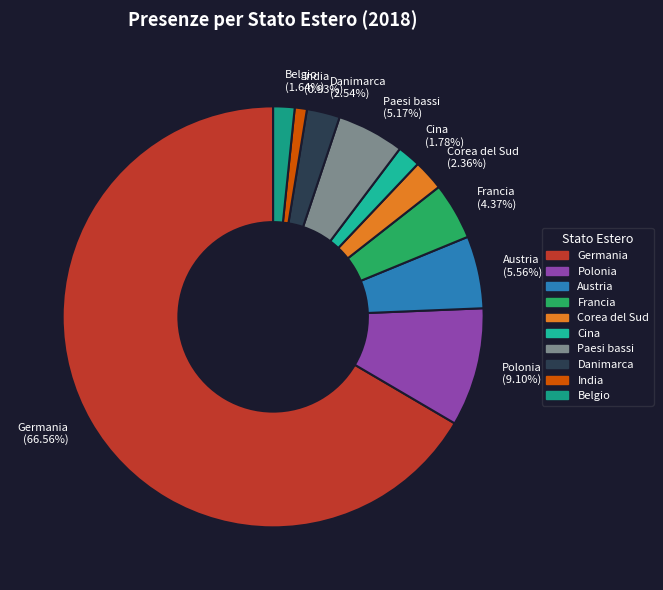

Which has a higher value, Belgio or Francia?

Francia